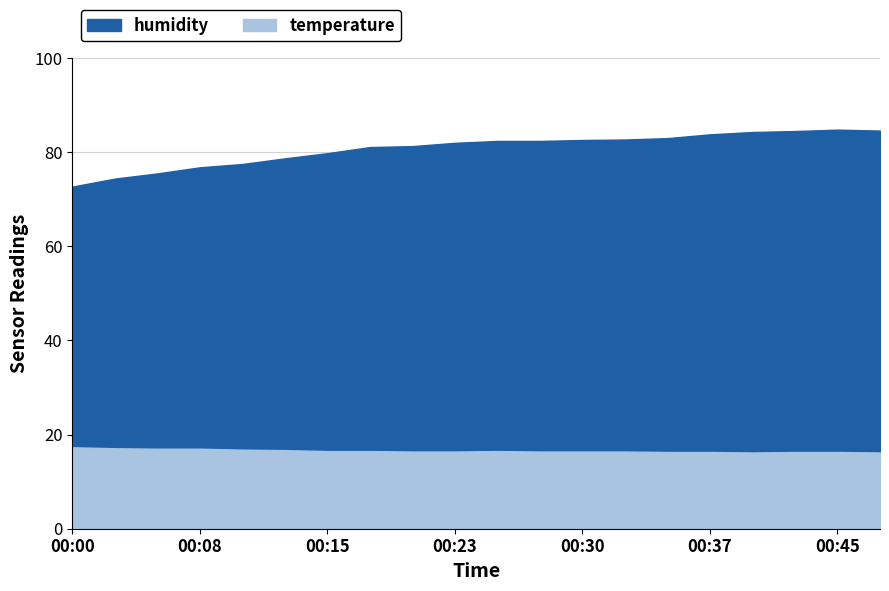

What is the value of the temperature point at the 16th from the left?

16.3